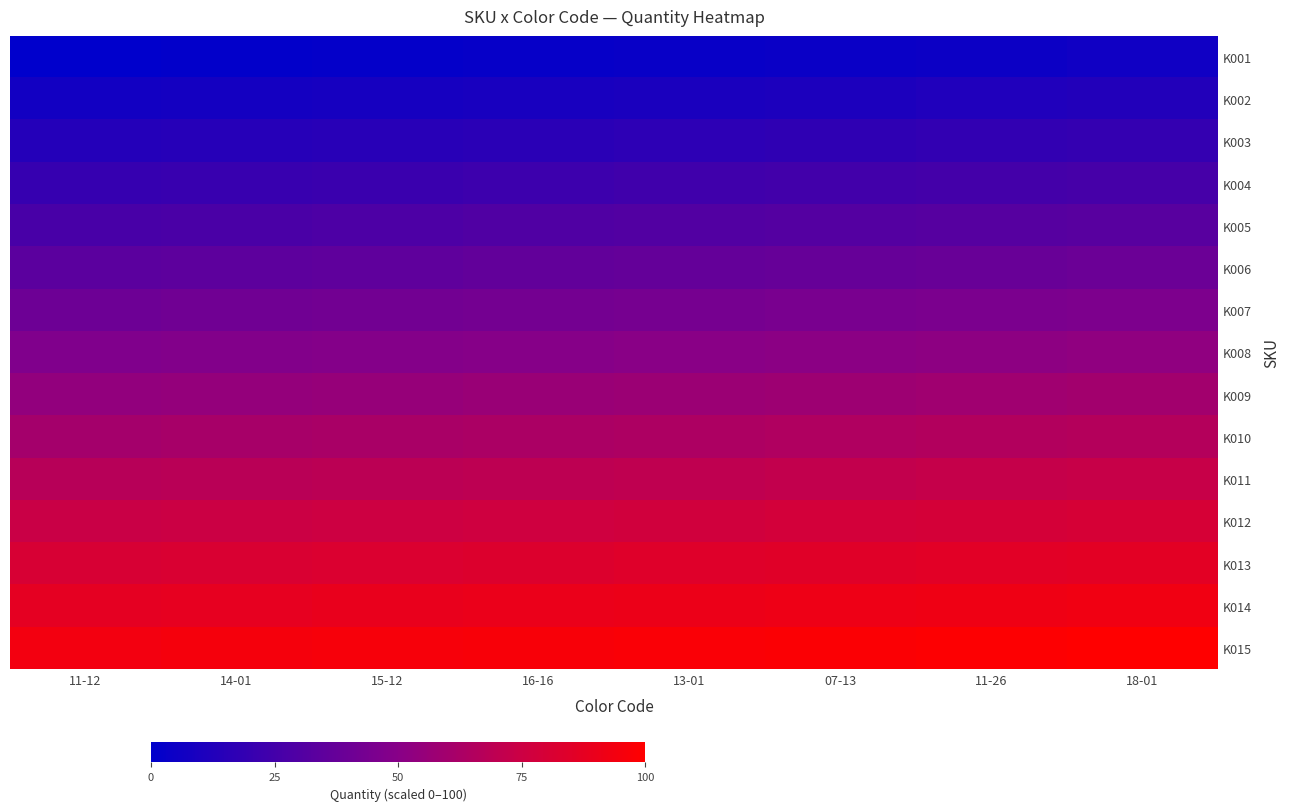

At which category is the sum across all series the highest?

18-01